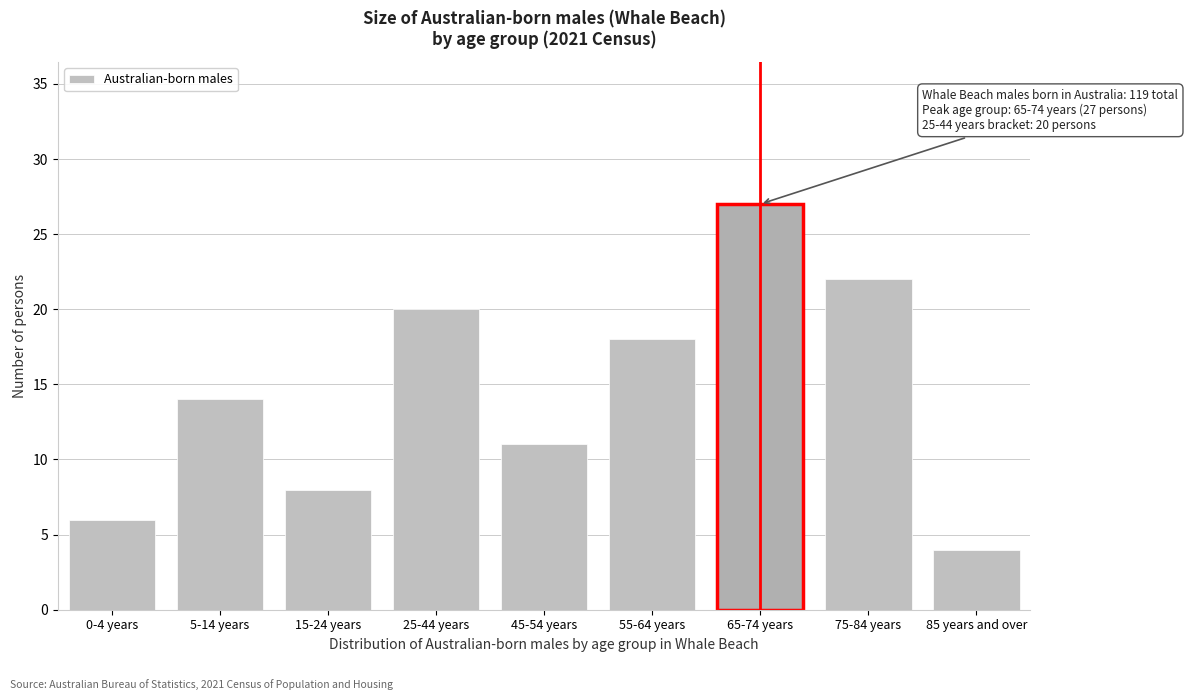

Reading left to right, transcribe all the data shown in this chart.

6	14	8	20	11	18	27	22	4